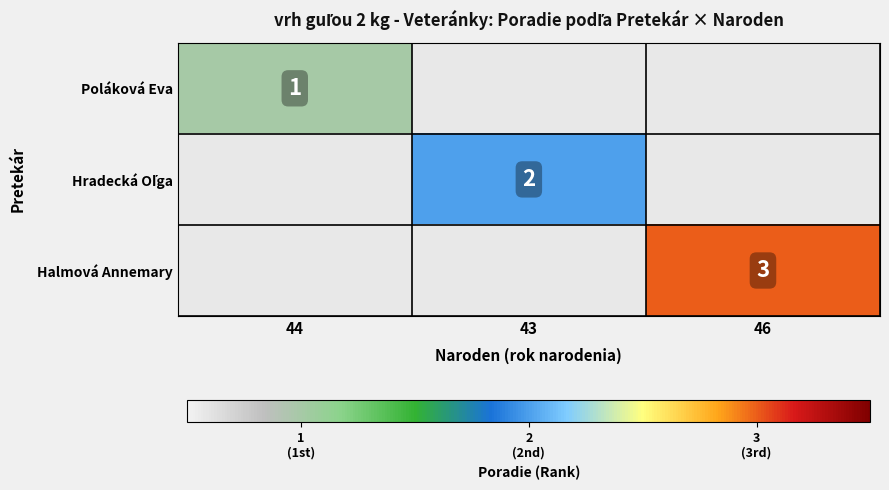

The value of Poláková Eva at 44 is 0. True or false?

False